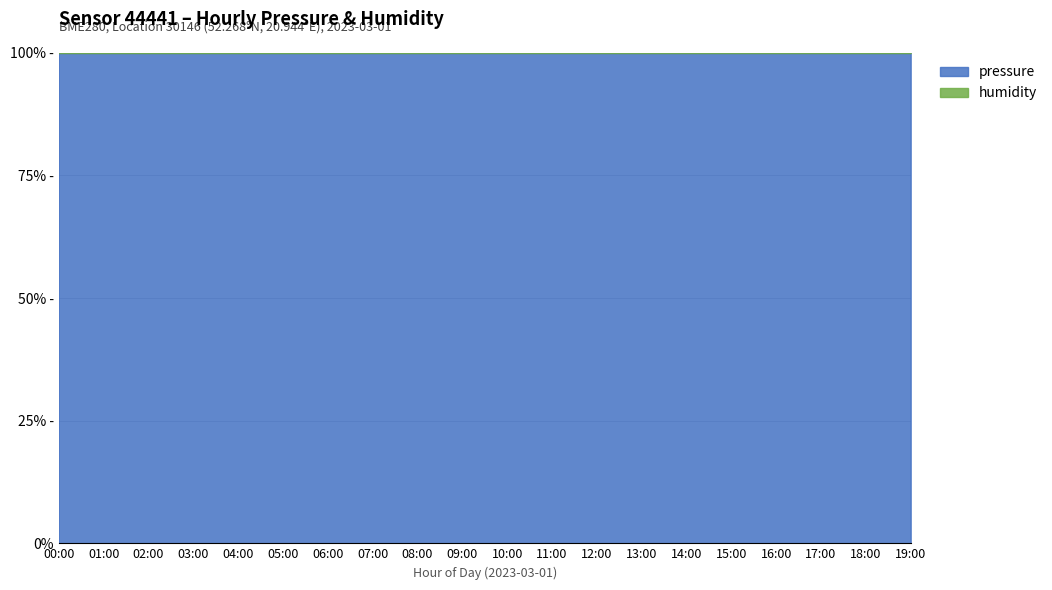

Between 16:00 and 03:00, which is larger?

03:00